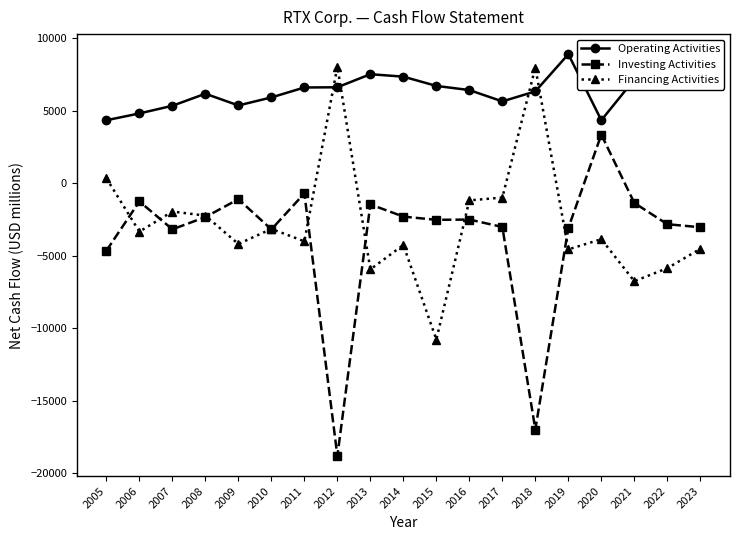

What is the sum of the Financing Activities values at 2021 and 2018?

1209